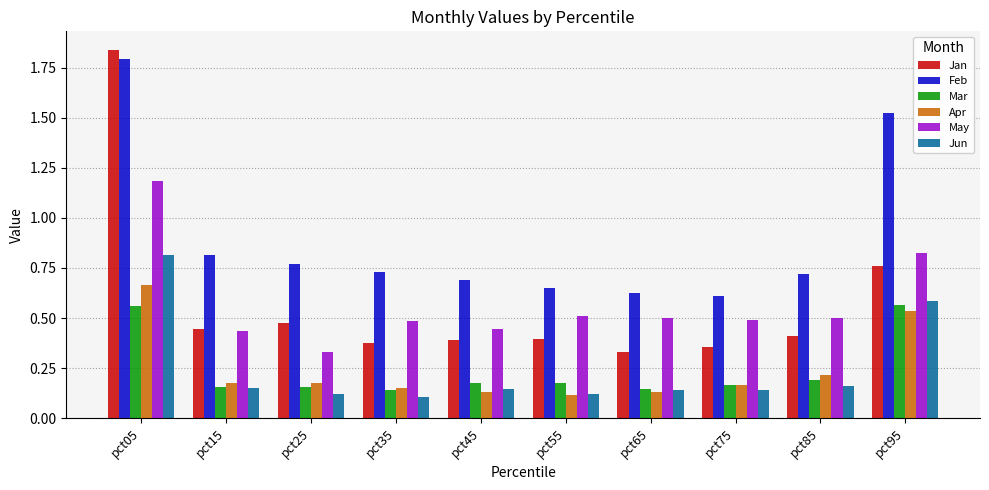

Is the value of May at pct85 greater than the value of Feb at pct15?

No